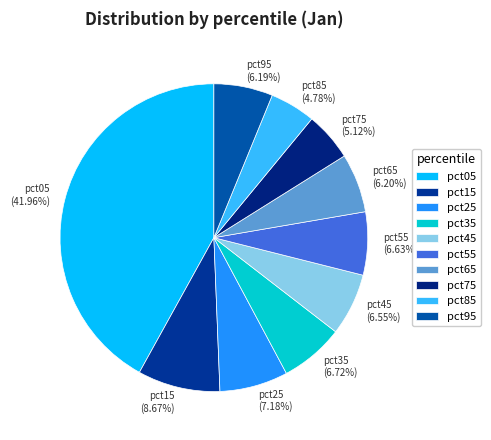

Is there any slice that represents more than half of the pie?

No